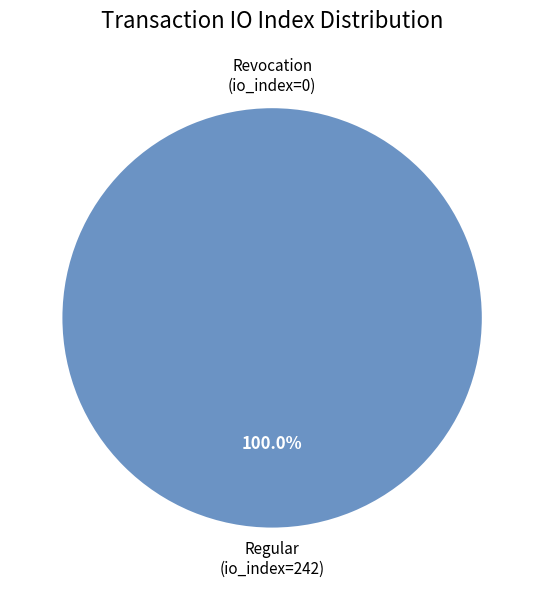

How many slices are in this pie chart?

2